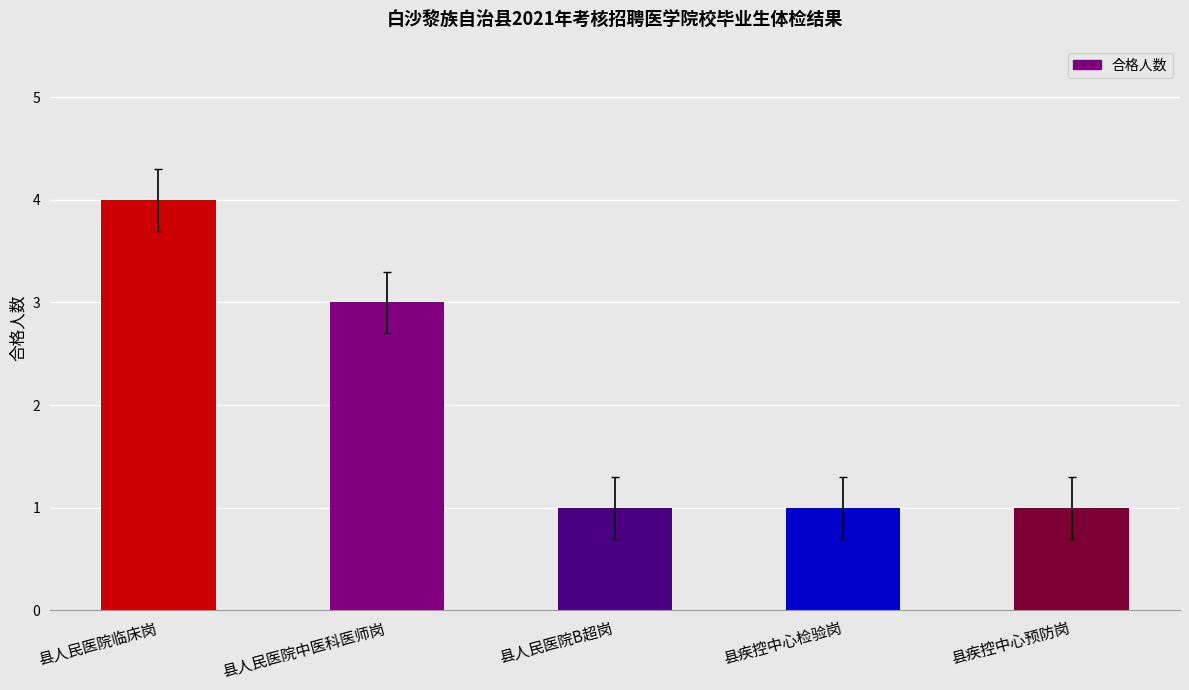

What is the label of the 4th bar from the left?

县疾控中心检验岗